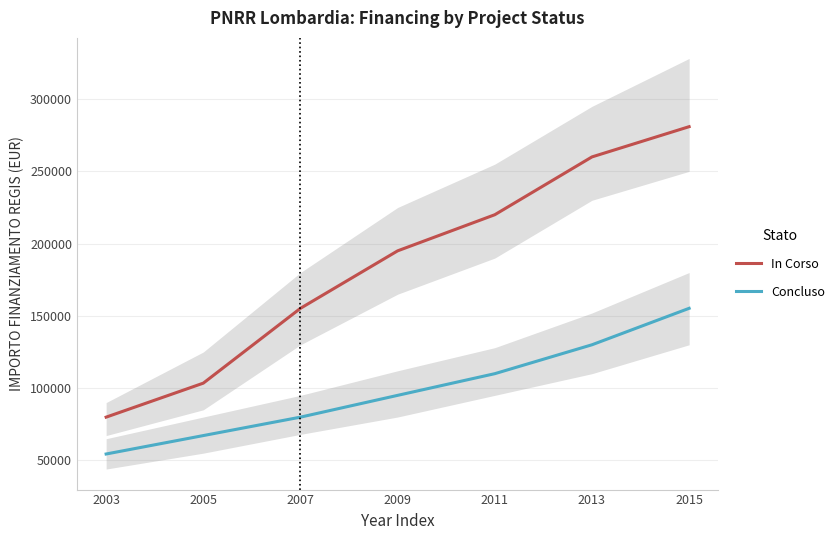

Rank the series by their average value, from highest to lowest.

In Corso, Concluso